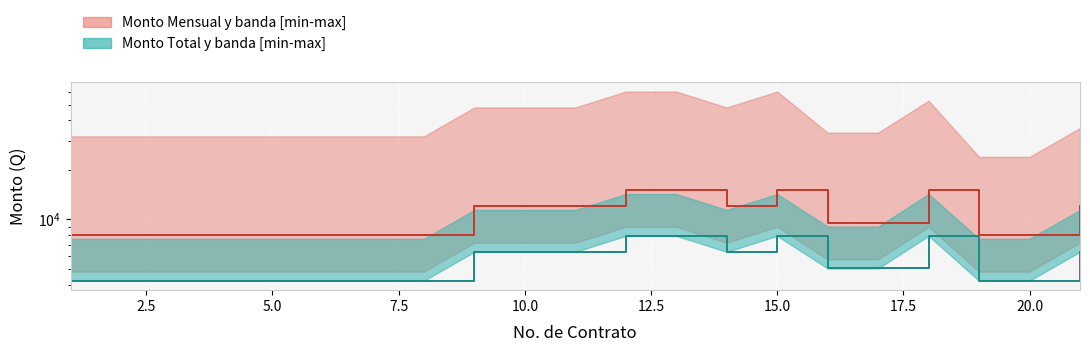

The chart shows a value of 19078 at 9. True or false?

False